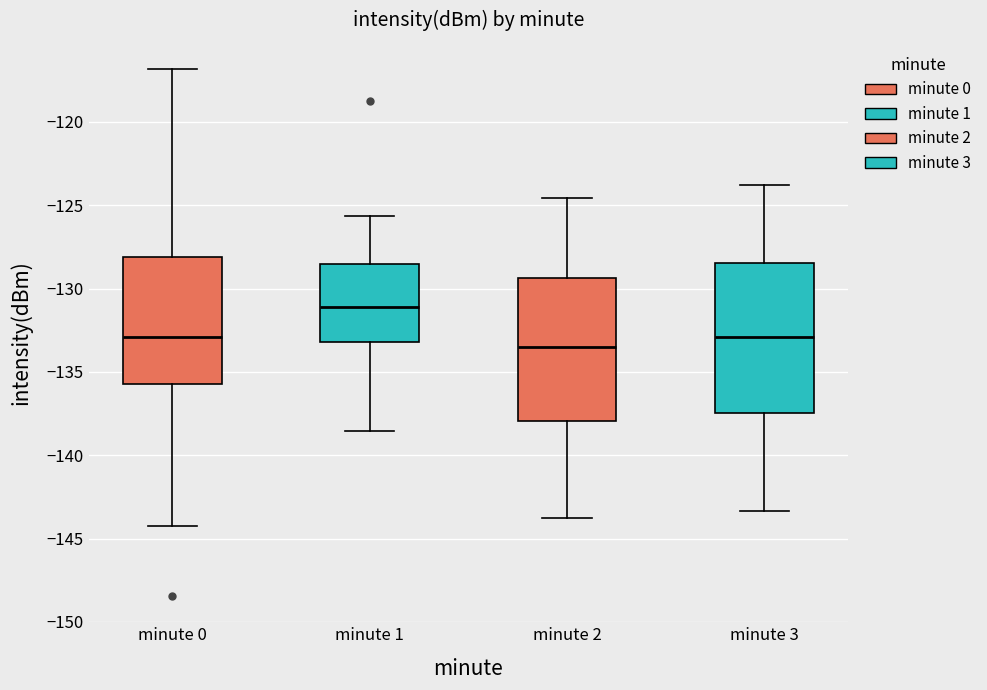

Which box's median line is the lowest?

minute 2